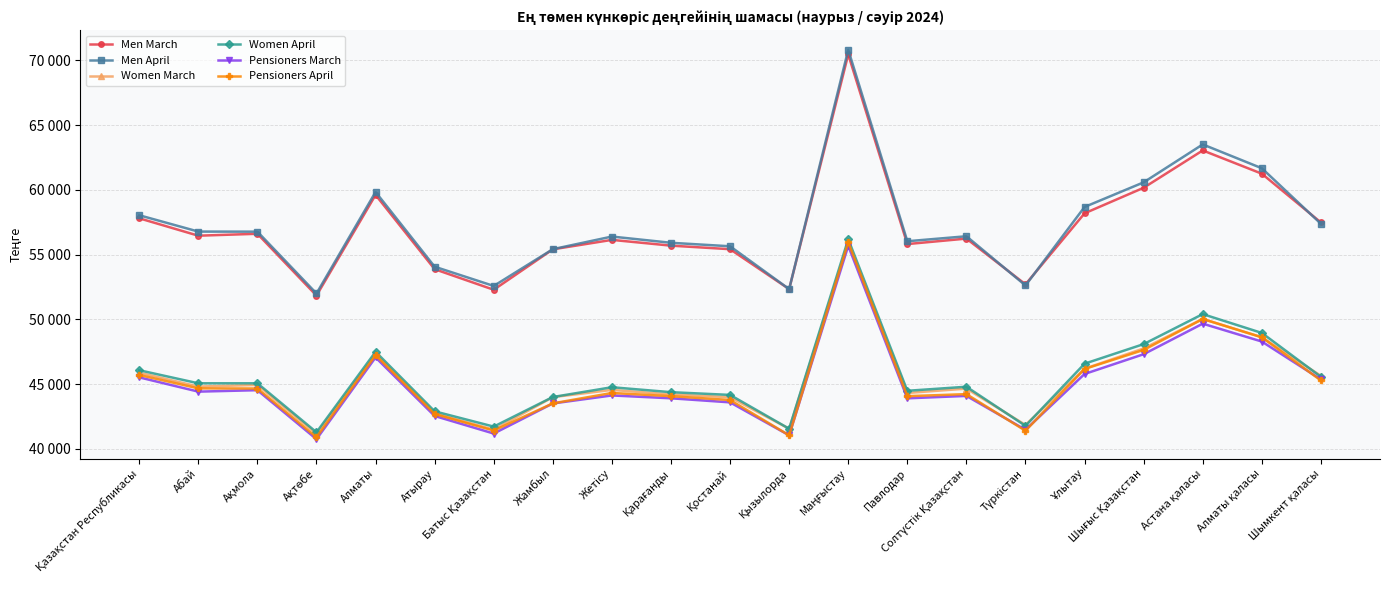

Reading right to left, what are all the values shown in this chart?

Men March: Шымкент қаласы=57478	Алматы қаласы=61244	Астана қаласы=63040	Шығыс Қазақстан=60159	Ұлытау=58187	Түркістан=52704	Солтүстік Қазақстан=56235	Павлодар=55813	Маңғыстау=70450	Қызылорда=52335	Қостанай=55417	Қарағанды=55691	Жетісу=56136	Жамбыл=55407	Батыс Қазақстан=52286	Атырау=53873	Алматы=59606	Ақтөбе=51839	Ақмола=56607	Абай=56459	Қазақстан Республикасы=57802
Men April: Шымкент қаласы=57378	Алматы қаласы=61664	Астана қаласы=63505	Шығыс Қазақстан=60578	Ұлытау=58677	Түркістан=52618	Солтүстік Қазақстан=56416	Павлодар=56031	Маңғыстау=70807	Қызылорда=52337	Қостанай=55642	Қарағанды=55912	Жетісу=56393	Жамбыл=55419	Батыс Қазақстан=52579	Атырау=54065	Алматы=59832	Ақтөбе=51998	Ақмола=56770	Абай=56777	Қазақстан Республикасы=58038
Women March: Шымкент қаласы=45642	Алматы қаласы=48616	Астана қаласы=50038	Шығыс Қазақстан=47759	Ұлытау=46191	Түркістан=41851	Солтүстік Қазақстан=44657	Павлодар=44320	Маңғыстау=55907	Қызылорда=41557	Қостанай=43993	Қарағанды=44207	Жетісу=44558	Жамбыл=43997	Батыс Қазақстан=41490	Атырау=42747	Алматы=47323	Ақтөбе=41159	Ақмола=44939	Абай=44814	Қазақстан Республикасы=45887
Women April: Шымкент қаласы=45564	Алматы қаласы=48953	Астана қаласы=50407	Шығыс Қазақстан=48091	Ұлытау=46580	Түркістан=41781	Солтүстік Қазақстан=44801	Павлодар=44488	Маңғыстау=56188	Қызылорда=41559	Қостанай=44170	Қарағанды=44381	Жетісу=44763	Жамбыл=44008	Батыс Қазақстан=41724	Атырау=42902	Алматы=47500	Ақтөбе=41288	Ақмола=45067	Абай=45067	Қазақстан Республикасы=46075
Pensioners March: Шымкент қаласы=45362	Алматы қаласы=48289	Астана қаласы=49669	Шығыс Қазақстан=47312	Ұлытау=45786	Түркістан=41477	Солтүстік Қазақстан=44093	Павлодар=43907	Маңғыстау=55675	Қызылорда=41050	Қостанай=43596	Қарағанды=43909	Жетісу=44129	Жамбыл=43510	Батыс Қазақстан=41188	Атырау=42544	Алматы=47063	Ақтөбе=40754	Ақмола=44535	Абай=44423	Қазақстан Республикасы=45525
Pensioners April: Шымкент қаласы=45285	Алматы қаласы=48618	Астана қаласы=50027	Шығыс Қазақстан=47641	Ұлытау=46174	Түркістан=41404	Солтүстік Қазақстан=44230	Павлодар=44072	Маңғыстау=55953	Қызылорда=41052	Қостанай=43777	Қарағанды=44071	Жетісу=44321	Жамбыл=43518	Батыс Қазақстан=41419	Атырау=42693	Алматы=47239	Ақтөбе=40904	Ақмола=44663	Абай=44676	Қазақстан Республикасы=45709